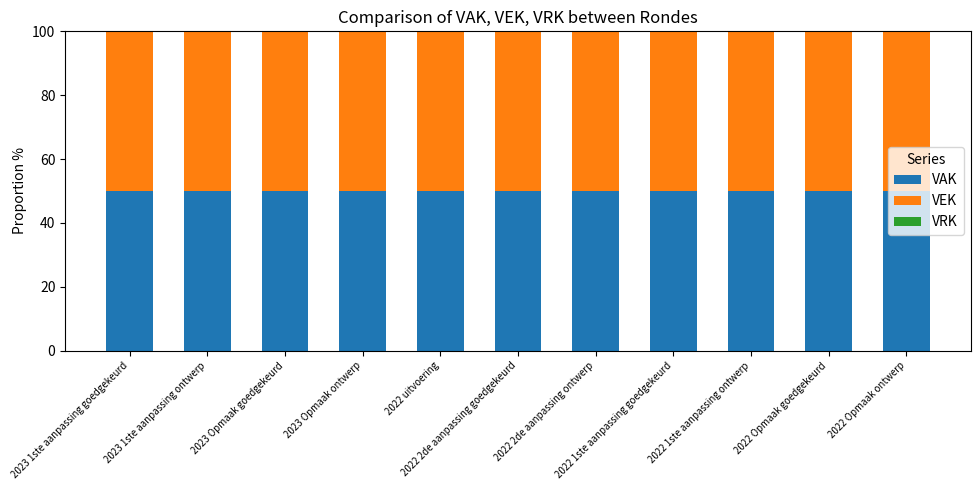

Reading left to right, transcribe all the data shown in this chart.

VAK: 2023 1ste aanpassing goedgekeurd=50	2023 1ste aanpassing ontwerp=50	2023 Opmaak goedgekeurd=50	2023 Opmaak ontwerp=50	2022 uitvoering=50	2022 2de aanpassing goedgekeurd=50	2022 2de aanpassing ontwerp=50	2022 1ste aanpassing goedgekeurd=50	2022 1ste aanpassing ontwerp=50	2022 Opmaak goedgekeurd=50	2022 Opmaak ontwerp=50
VEK: 2023 1ste aanpassing goedgekeurd=50	2023 1ste aanpassing ontwerp=50	2023 Opmaak goedgekeurd=50	2023 Opmaak ontwerp=50	2022 uitvoering=50	2022 2de aanpassing goedgekeurd=50	2022 2de aanpassing ontwerp=50	2022 1ste aanpassing goedgekeurd=50	2022 1ste aanpassing ontwerp=50	2022 Opmaak goedgekeurd=50	2022 Opmaak ontwerp=50
VRK: 2023 1ste aanpassing goedgekeurd=0	2023 1ste aanpassing ontwerp=0	2023 Opmaak goedgekeurd=0	2023 Opmaak ontwerp=0	2022 uitvoering=0	2022 2de aanpassing goedgekeurd=0	2022 2de aanpassing ontwerp=0	2022 1ste aanpassing goedgekeurd=0	2022 1ste aanpassing ontwerp=0	2022 Opmaak goedgekeurd=0	2022 Opmaak ontwerp=0